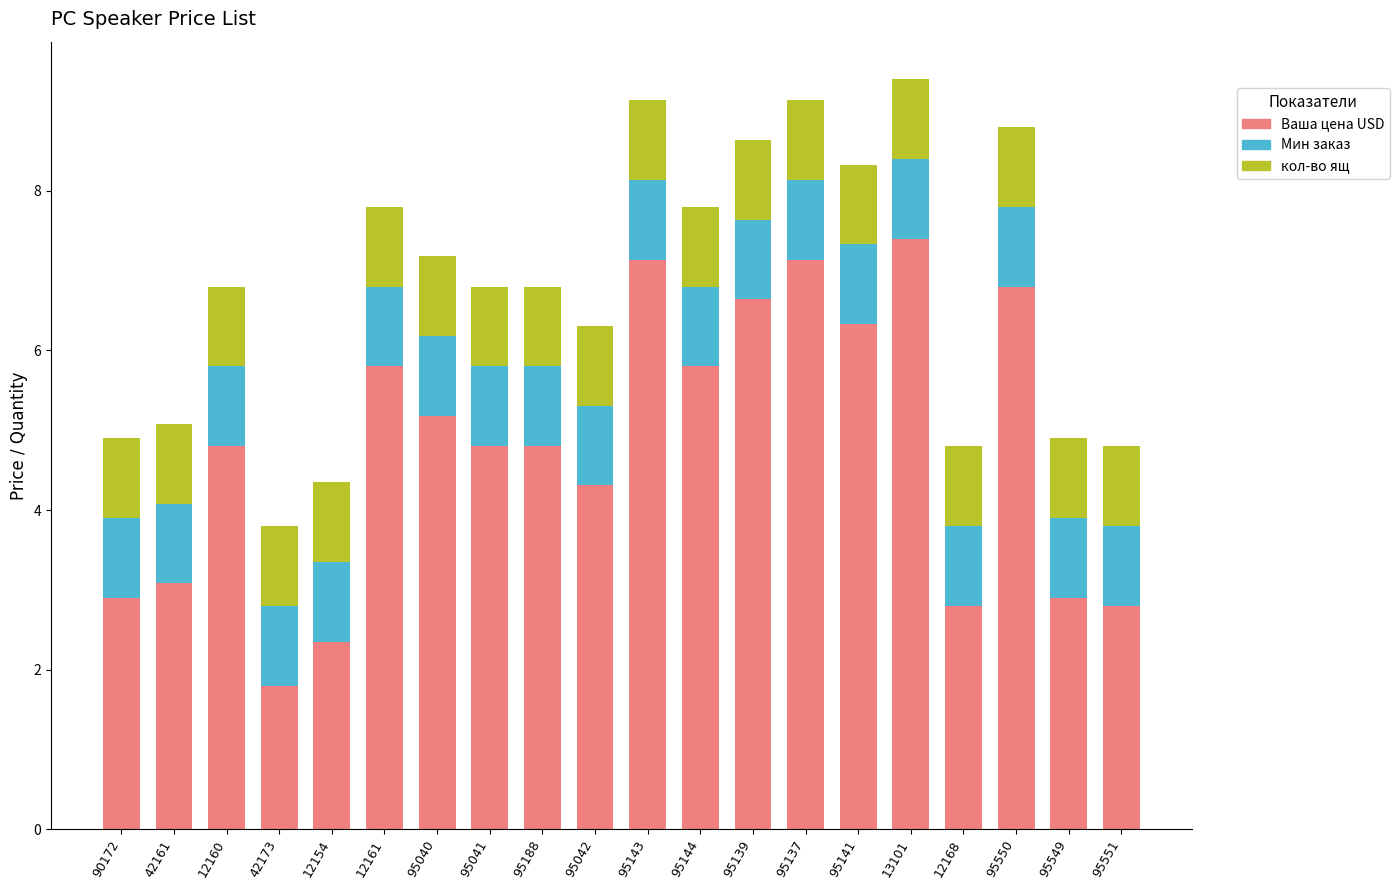

What is the total value across all series at 95144?

7.8